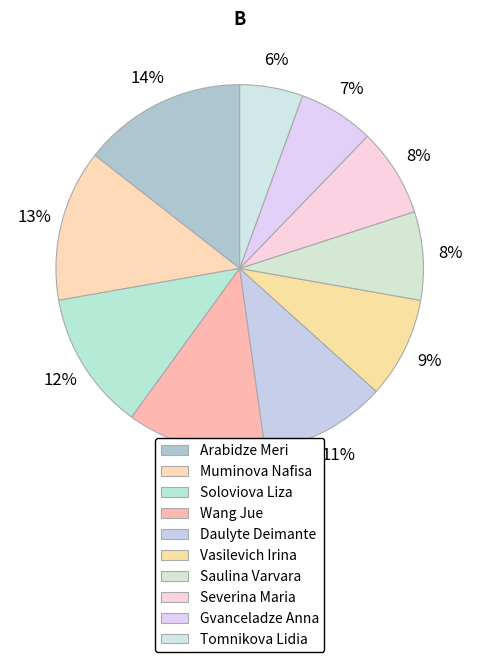

What is the total percentage of Severina Maria and Tomnikova Lidia?

13.3%